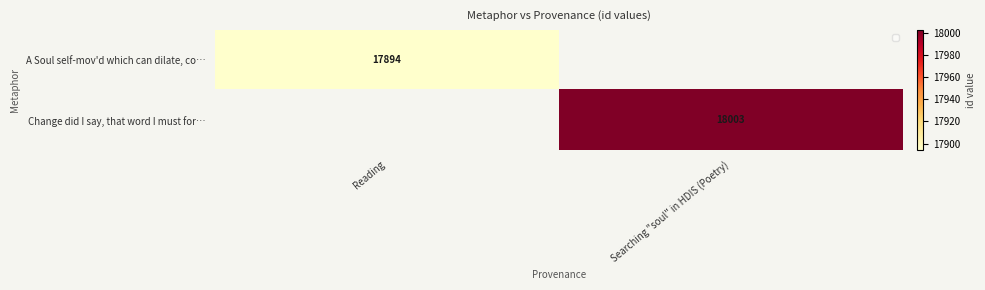

Is the value of Change did I say, that word I must for… at Searching "soul" in HDIS (Poetry) greater than the value of A Soul self-mov'd which can dilate, co… at Reading?

Yes